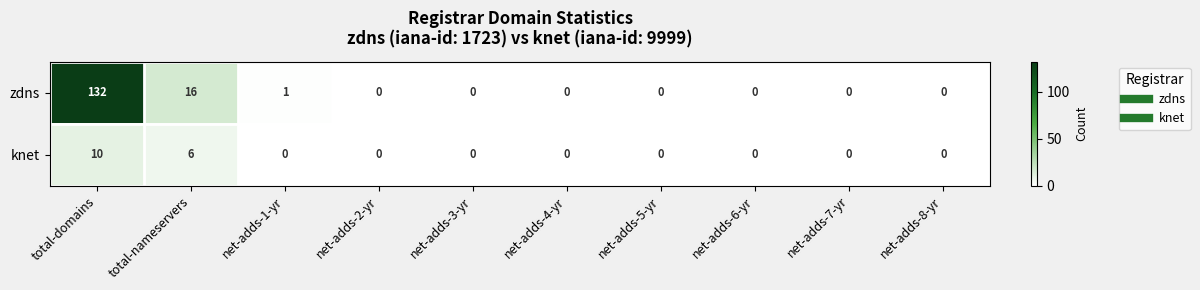

What is the difference between the second highest and minimum values in the zdns series?

16